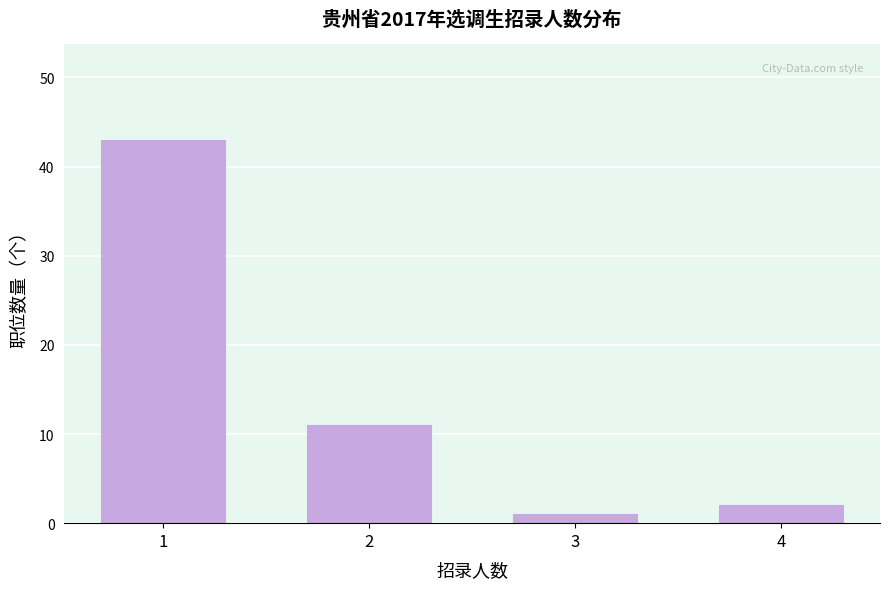

Reading left to right, what are all the values shown in this chart?

1=43	2=11	3=1	4=2